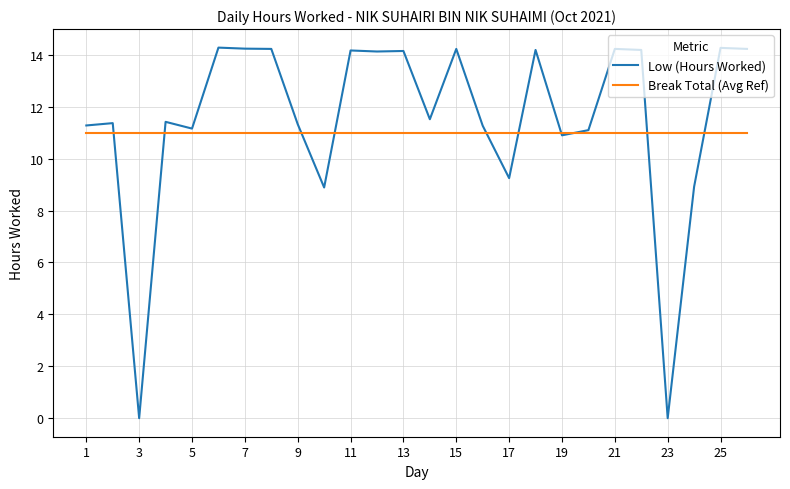

What is the lowest value of the Break Total (Avg Ref) series?

11.0